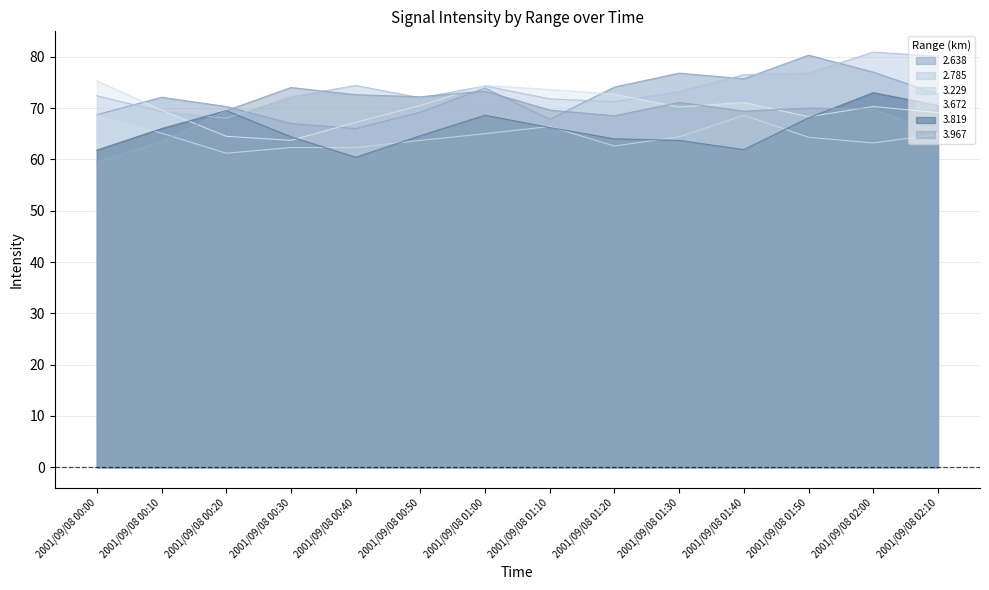

Which series changed the most between 2001/09/08 00:50 and 2001/09/08 02:00?

2.785